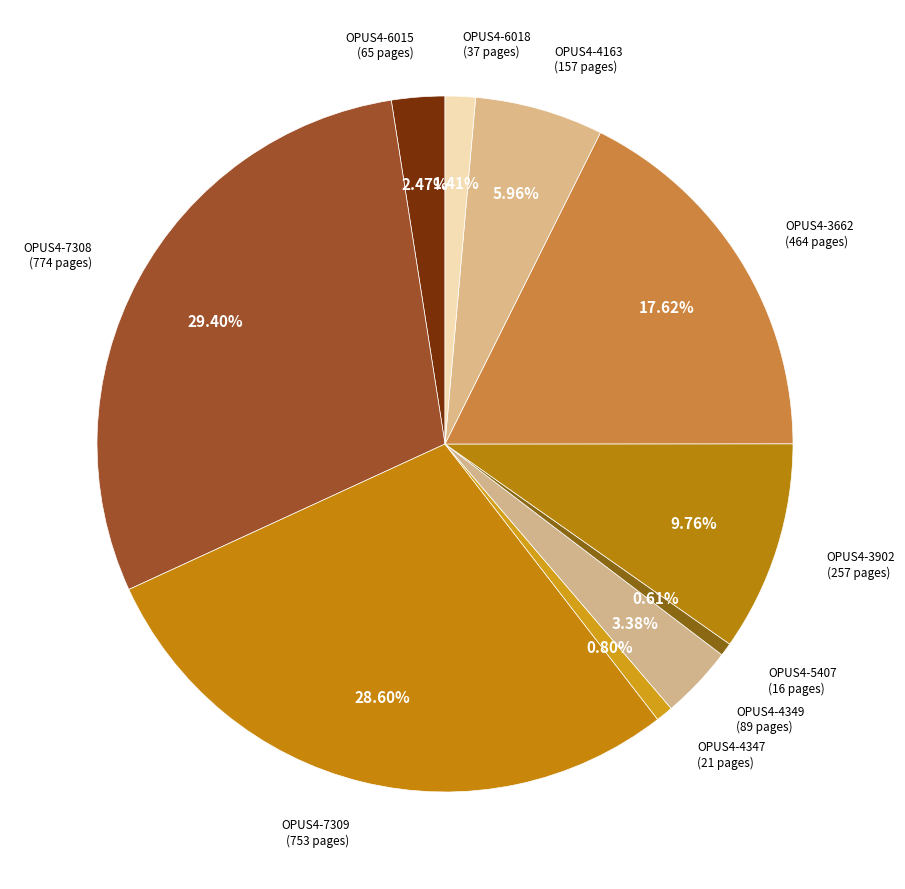

Approximately how many times larger is the value at OPUS4-4349 compared to OPUS4-5407?

5.6